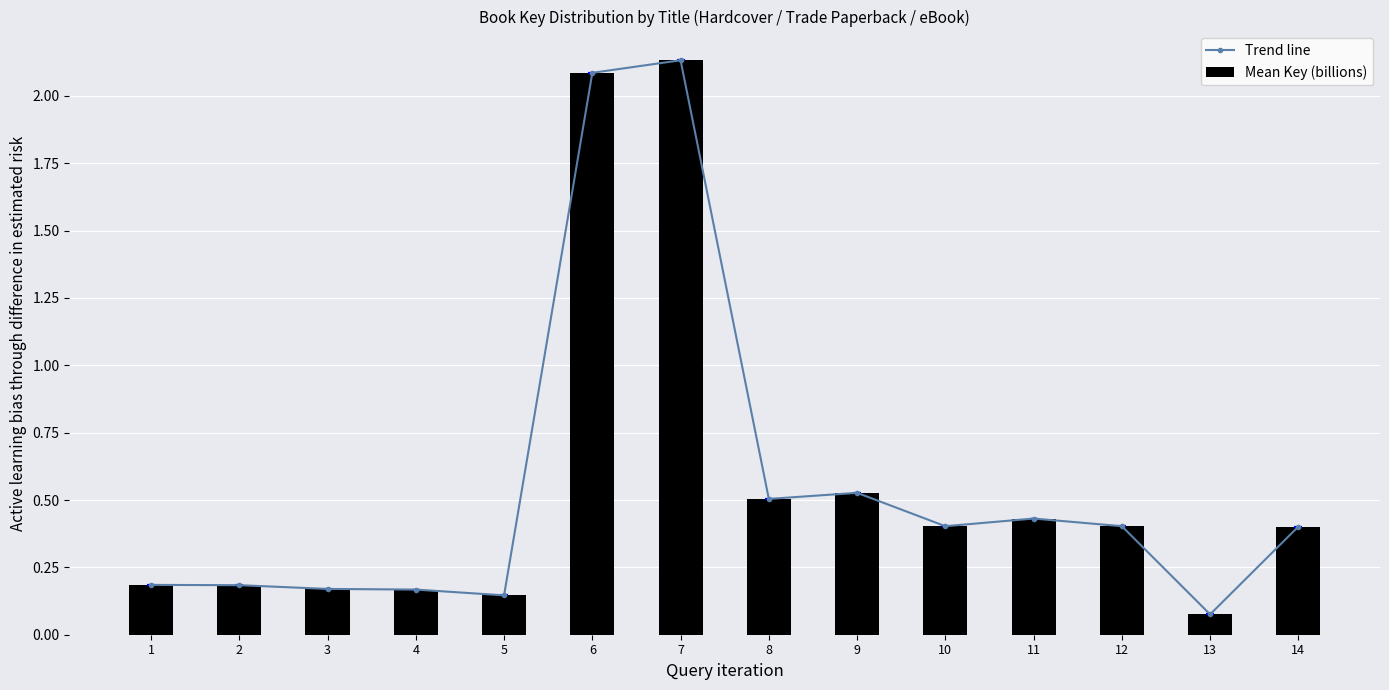

At which label does Trend line reach its peak?

7